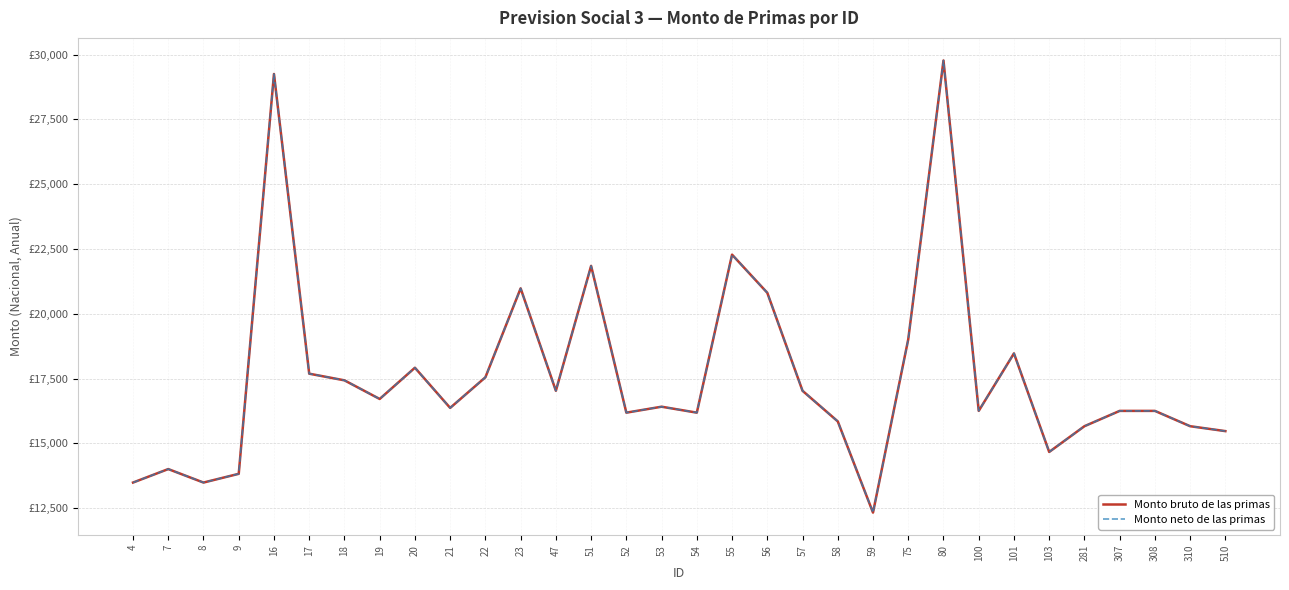

At which category is the sum across all series the highest?

80